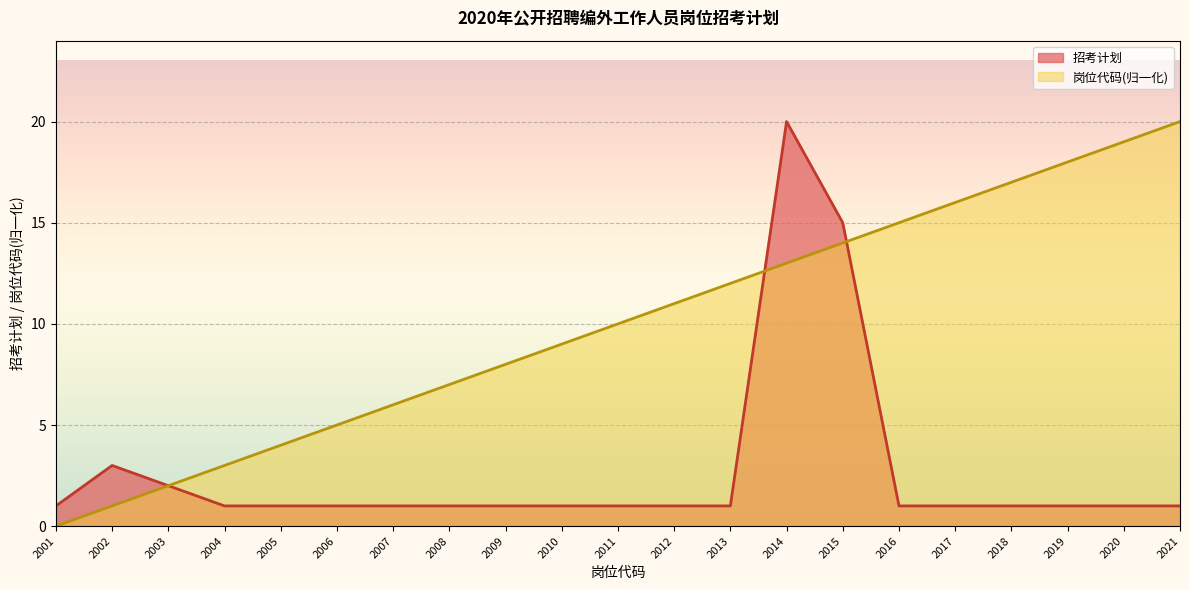

Rank the series by their average value, from lowest to highest.

招考计划, 岗位代码(归一化)